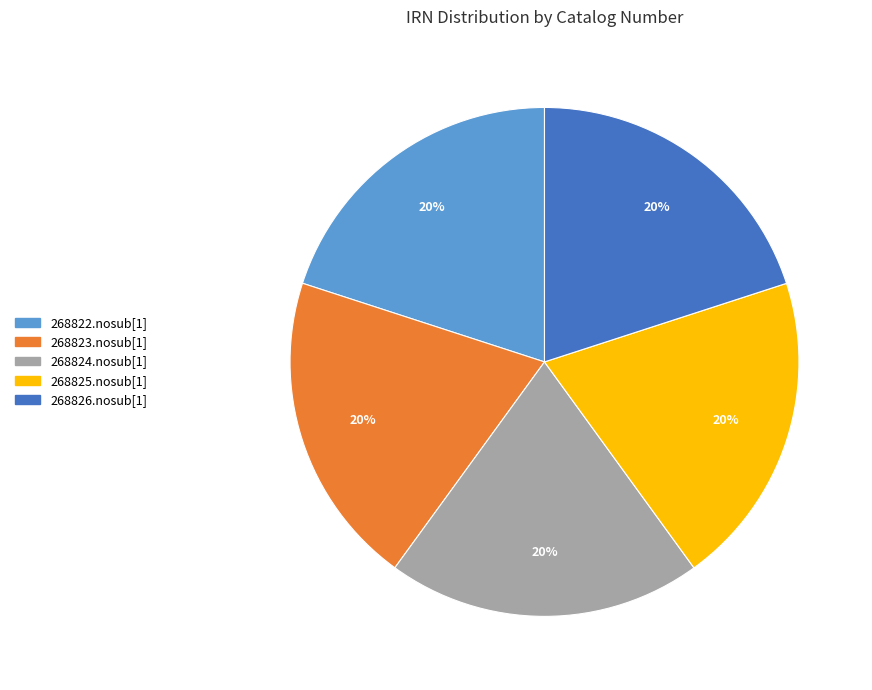

Does any single category account for the majority?

No